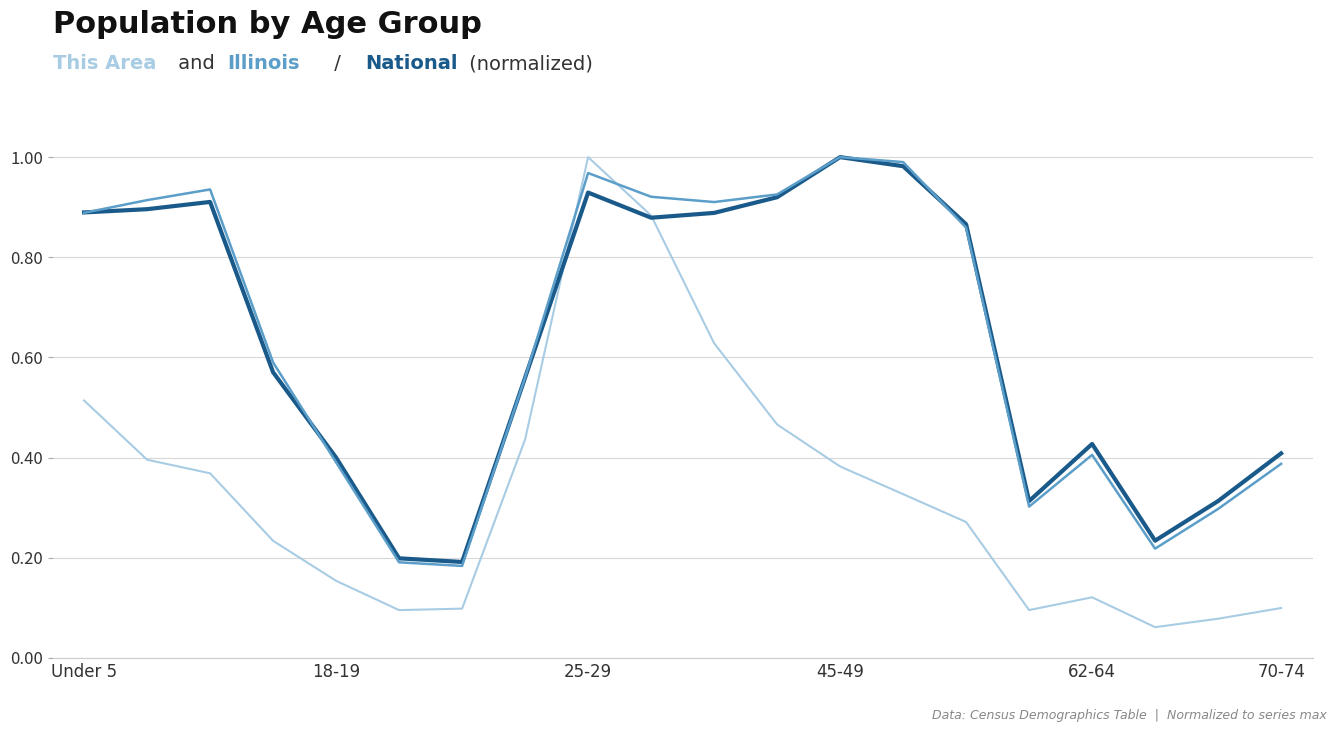

What is the label of the 20th point from the right?

Under 5